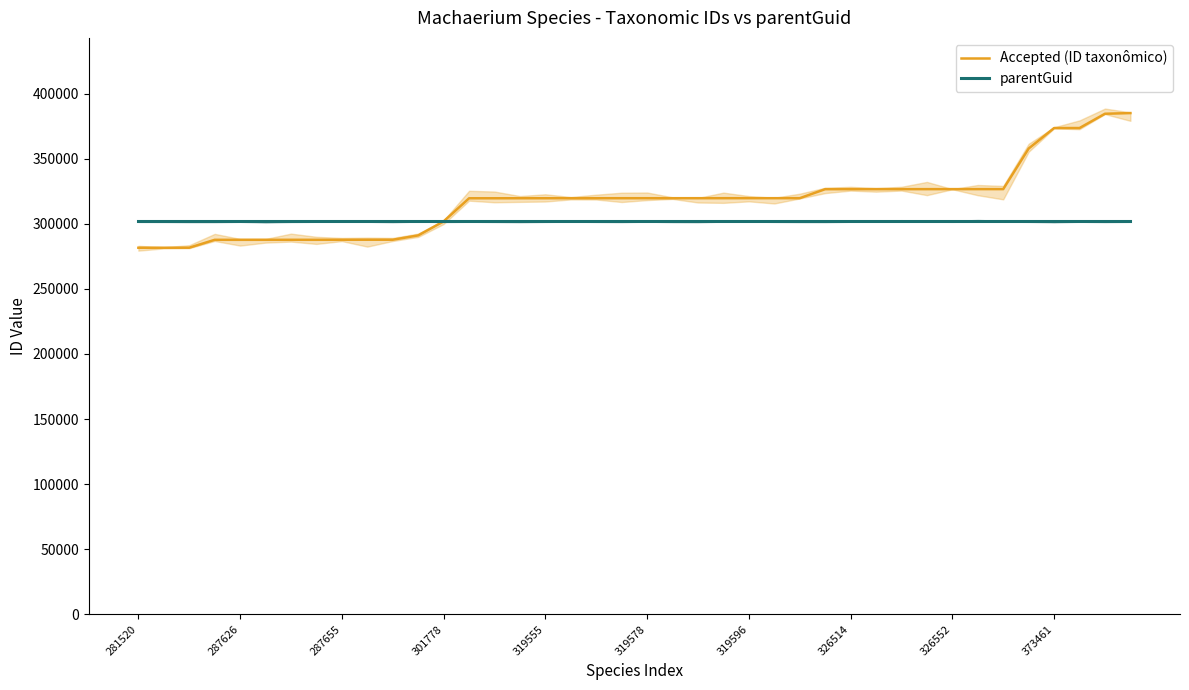

What is the value of the Accepted (ID taxonômico) point at the 18th from the left?

319562